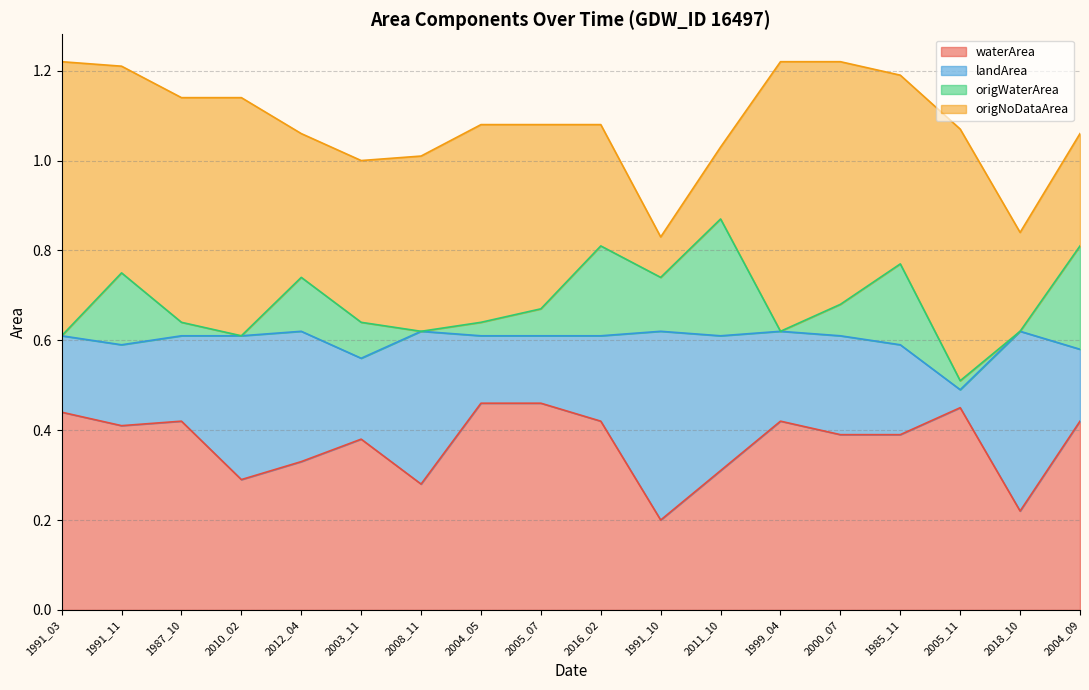

What is the label of the 7th point from the right?

2011_10